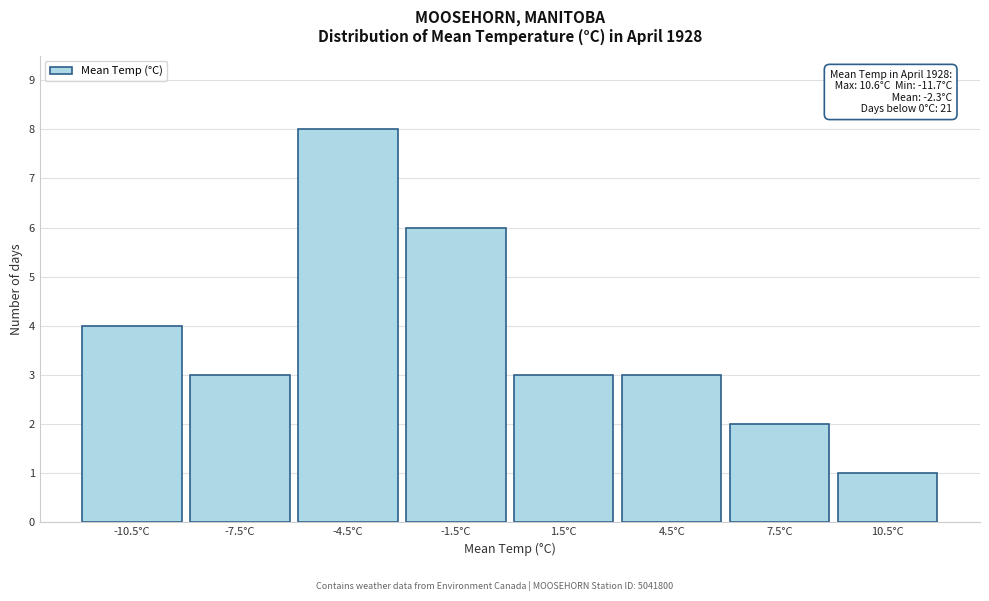

Reading left to right, transcribe all the data shown in this chart.

-10.5°C=4	-7.5°C=3	-4.5°C=8	-1.5°C=6	1.5°C=3	4.5°C=3	7.5°C=2	10.5°C=1